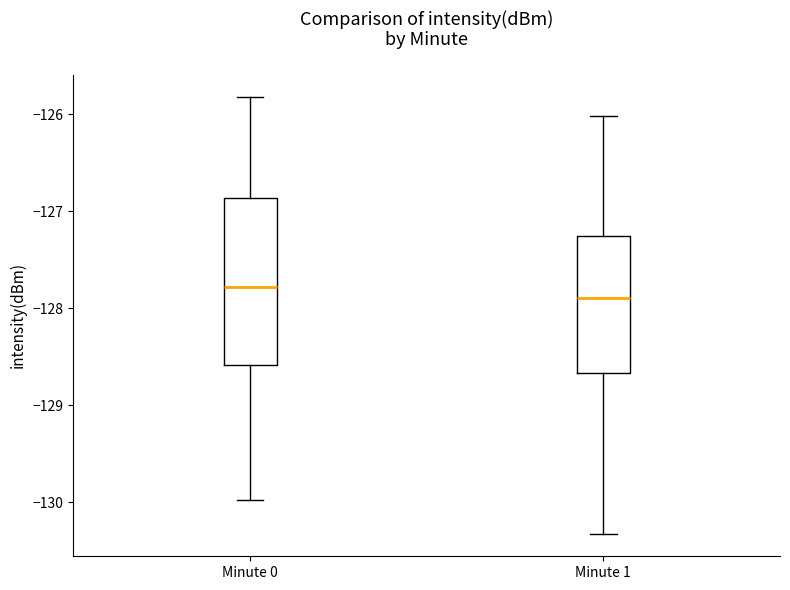

Which box is the tallest, from its lower edge to its upper edge?

Minute 0